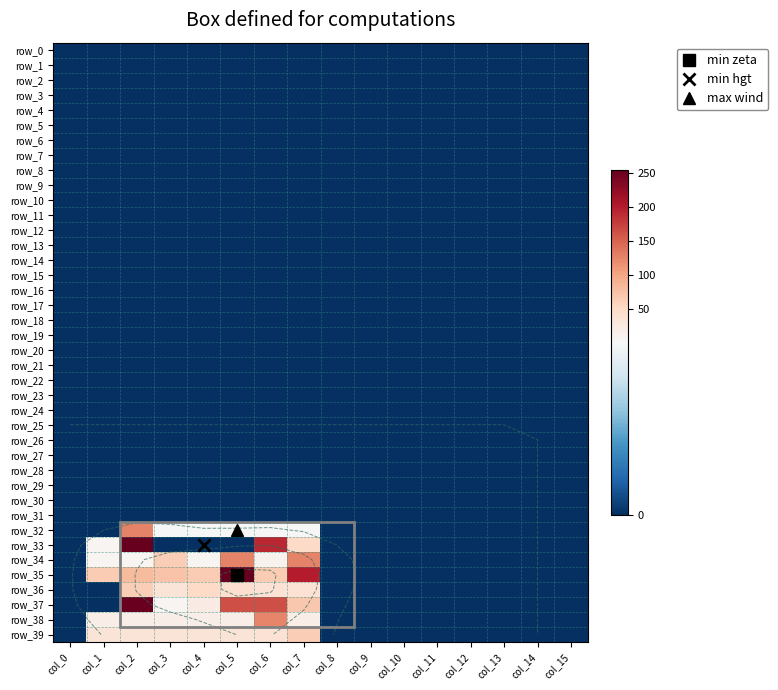

At which label is row_0 closest to 0?

col_0